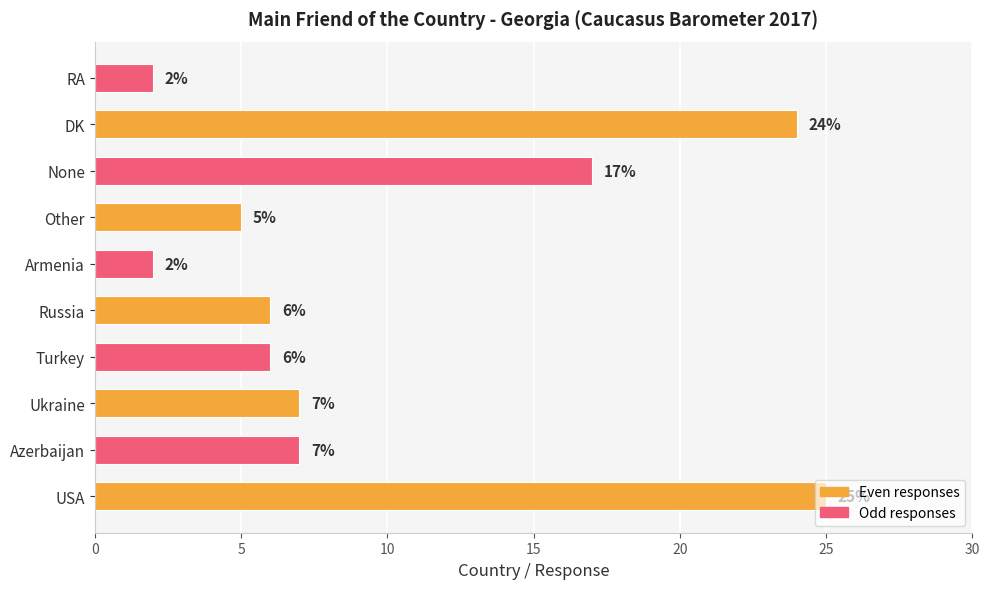

The value at None is 5. True or false?

False